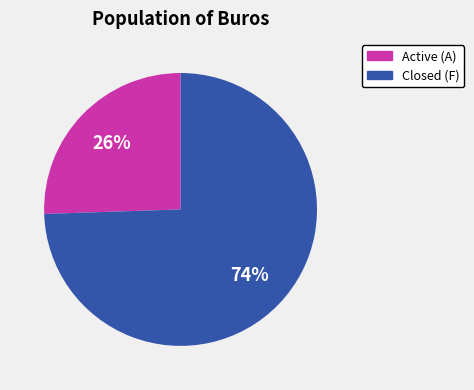

Do Active (A) and Closed (F) together represent more than half of the pie?

Yes